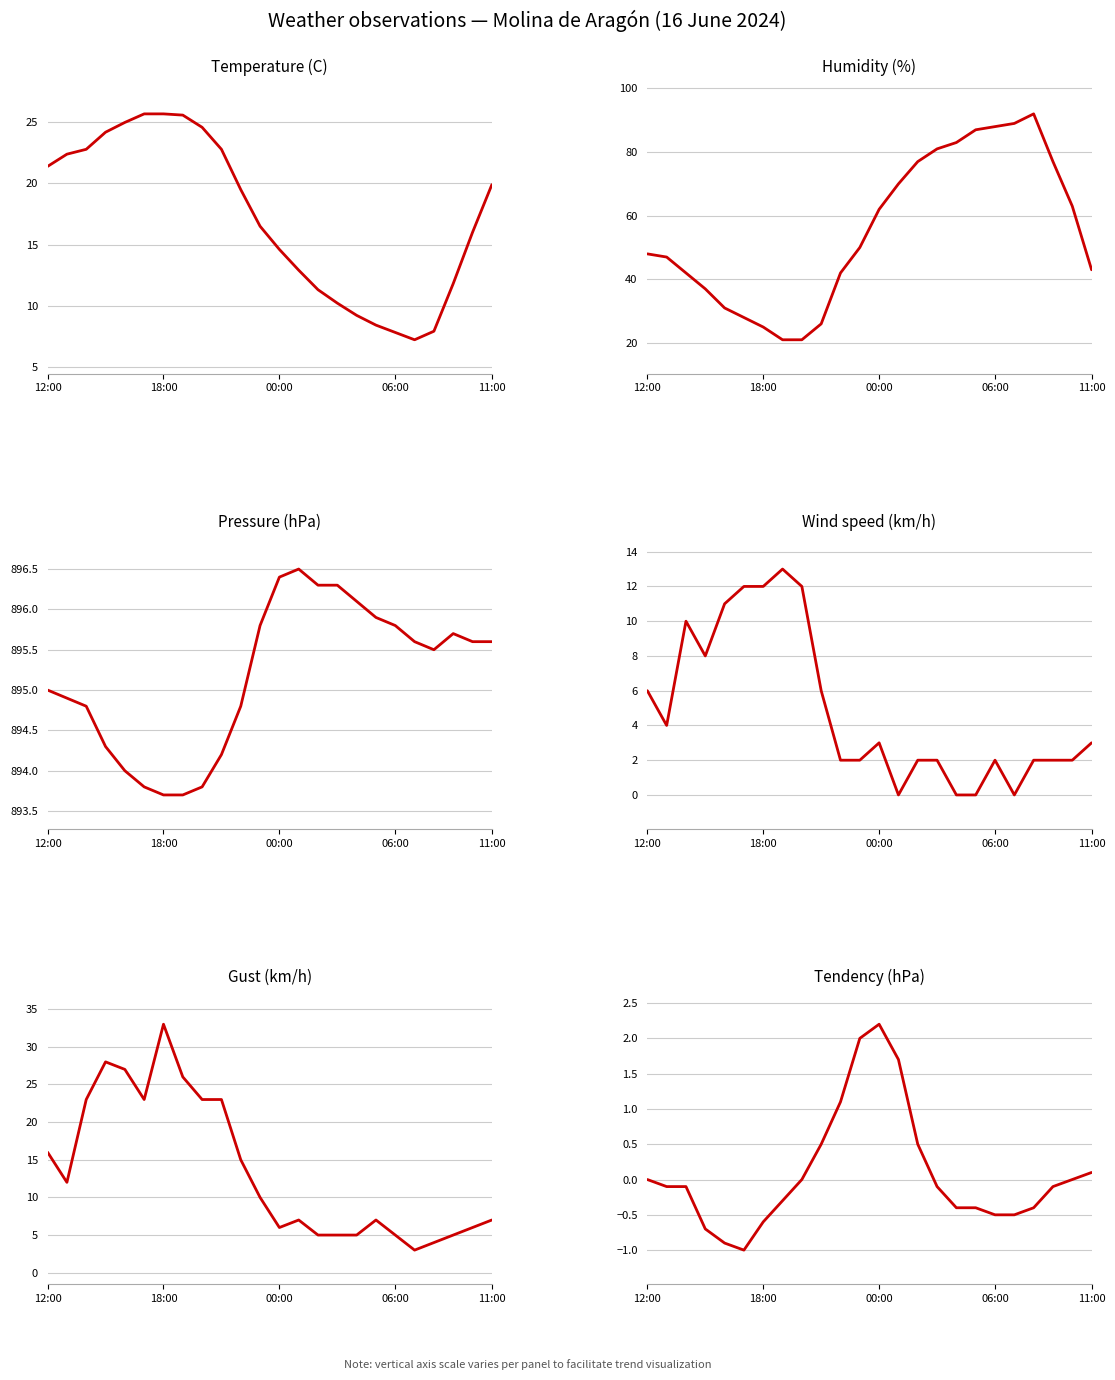

The Temperature (C) series shows 4.0 at 14. True or false?

False